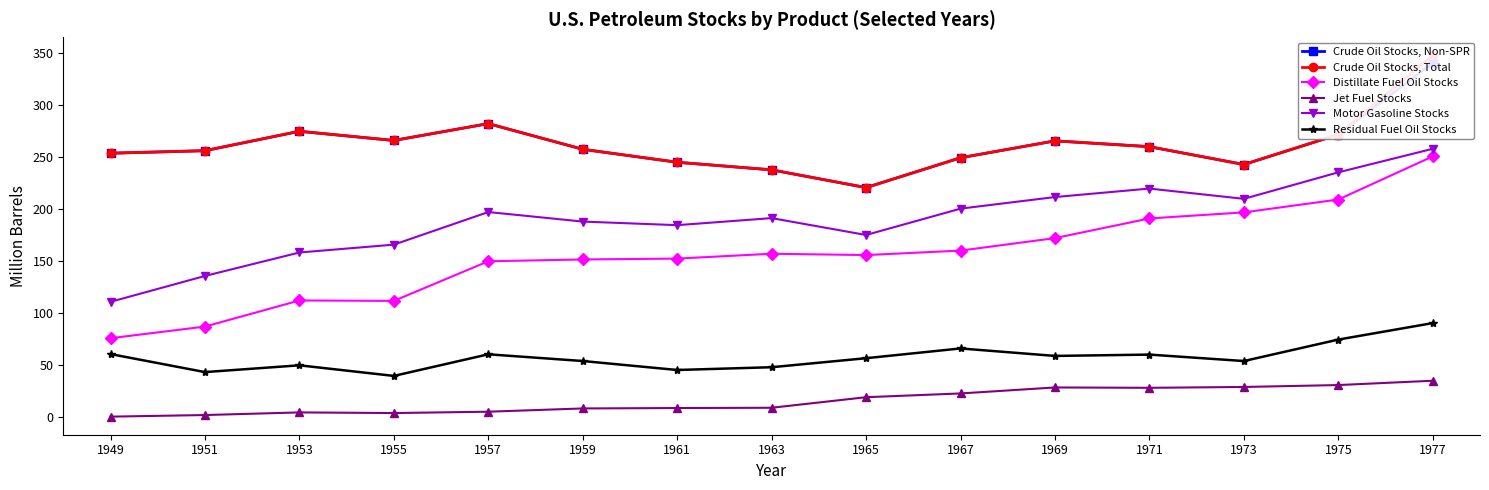

What is the approximate value of Distillate Fuel Oil Stocks at 1965?

155.4